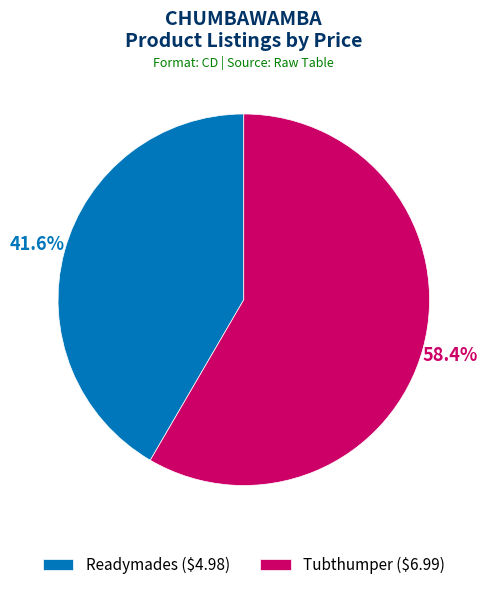

To the nearest percent, what is the combined percentage of Readymades and Tubthumper?

100%